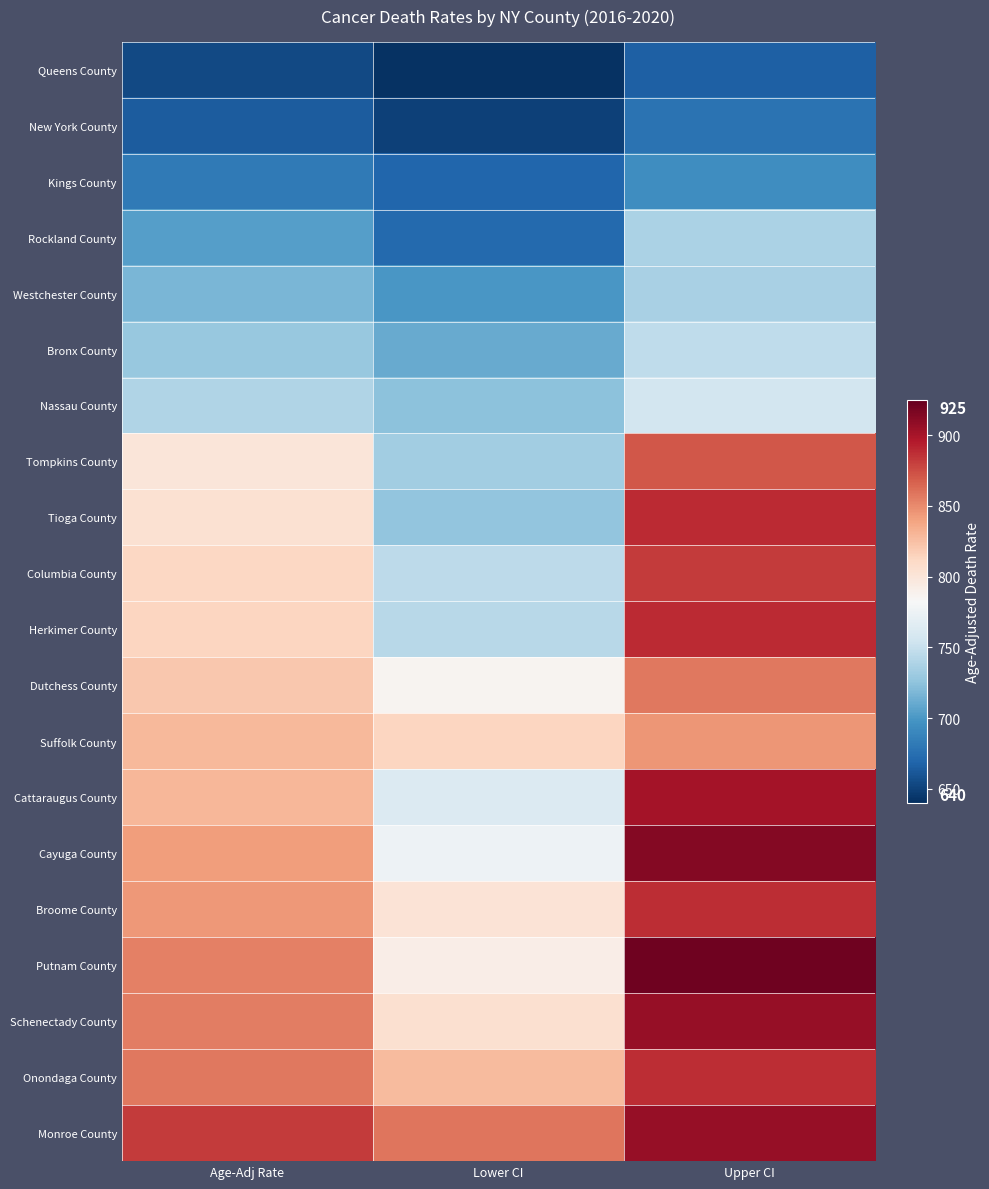

Reading left to right, extract all data points from this chart.

Queens County: Age-Adj Rate=654.0	Lower CI=642.0	Upper CI=666.1
New York County: Age-Adj Rate=663.4	Lower CI=649.7	Upper CI=677.3
Kings County: Age-Adj Rate=681.3	Lower CI=669.1	Upper CI=693.7
Rockland County: Age-Adj Rate=703.8	Lower CI=671.4	Upper CI=737.4
Westchester County: Age-Adj Rate=717.5	Lower CI=699.2	Upper CI=736.0
Bronx County: Age-Adj Rate=728.5	Lower CI=710.9	Upper CI=746.4
Nassau County: Age-Adj Rate=740.1	Lower CI=724.6	Upper CI=755.8
Tompkins County: Age-Adj Rate=799.6	Lower CI=733.1	Upper CI=870.6
Tioga County: Age-Adj Rate=804.5	Lower CI=725.8	Upper CI=889.3
Columbia County: Age-Adj Rate=811.5	Lower CI=744.8	Upper CI=882.5
Herkimer County: Age-Adj Rate=813.1	Lower CI=742.6	Upper CI=888.4
Dutchess County: Age-Adj Rate=821.4	Lower CI=786.1	Upper CI=857.7
Suffolk County: Age-Adj Rate=829.2	Lower CI=813.1	Upper CI=845.7
Cattaraugus County: Age-Adj Rate=829.8	Lower CI=763.1	Upper CI=900.7
Cayuga County: Age-Adj Rate=842.1	Lower CI=775.6	Upper CI=912.8
Broome County: Age-Adj Rate=844.2	Lower CI=802.2	Upper CI=887.8
Putnam County: Age-Adj Rate=854.7	Lower CI=791.6	Upper CI=921.6
Schenectady County: Age-Adj Rate=854.9	Lower CI=805.1	Upper CI=906.9
Onondaga County: Age-Adj Rate=857.4	Lower CI=828.0	Upper CI=887.6
Monroe County: Age-Adj Rate=882.3	Lower CI=858.9	Upper CI=906.1